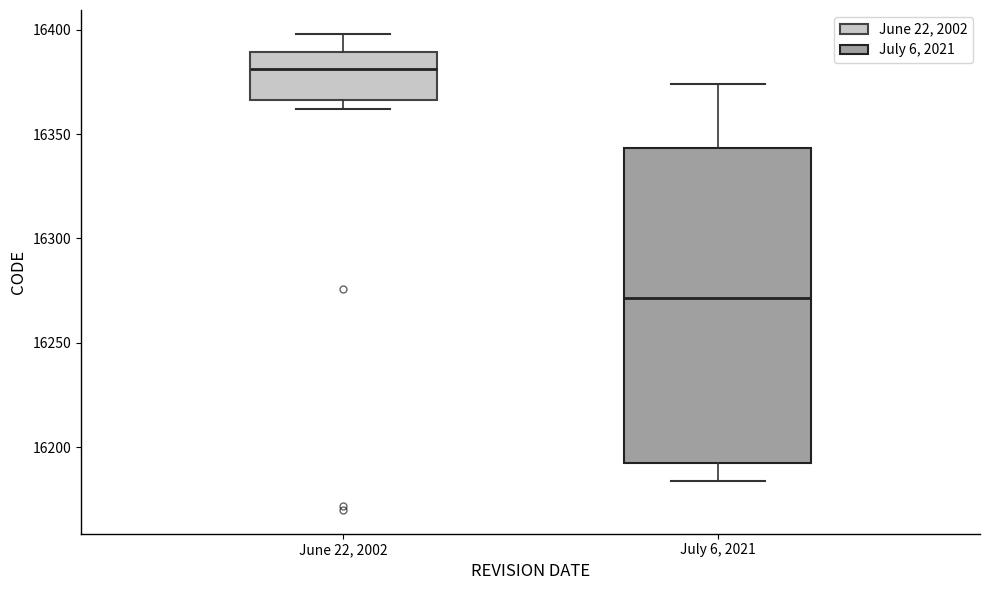

Which box's median line is the lowest?

July 6, 2021